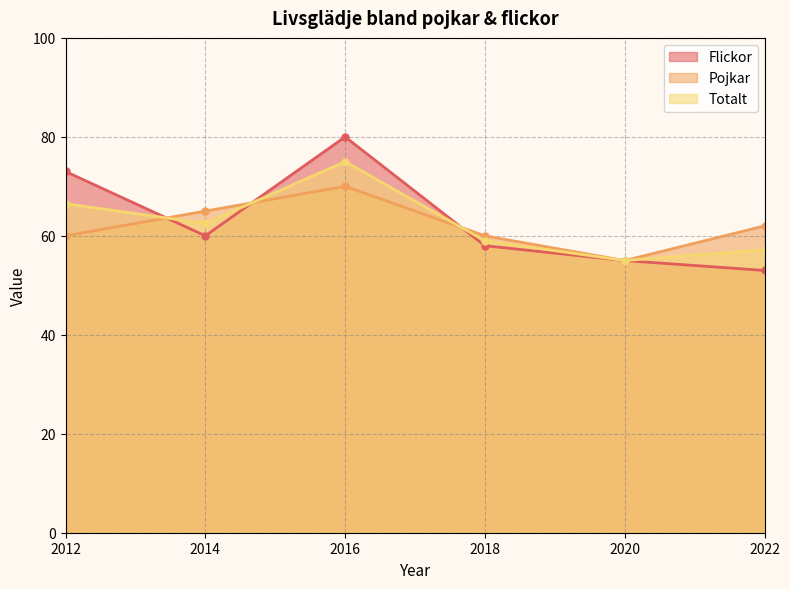

What is the average value of the Flickor series?

63.2